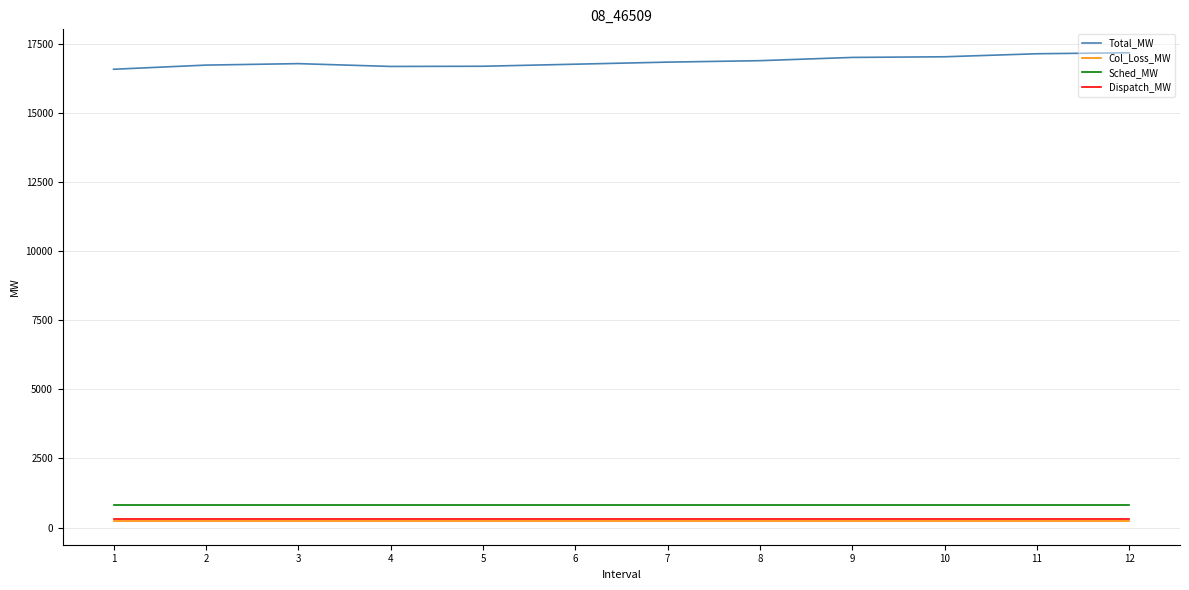

What is the sum of the Dispatch_MW values at 11 and 12?

640.0